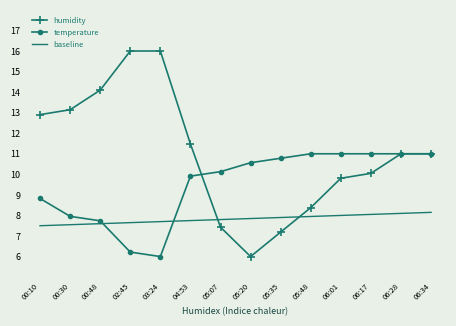

How many values in the temperature series are below 10?

6